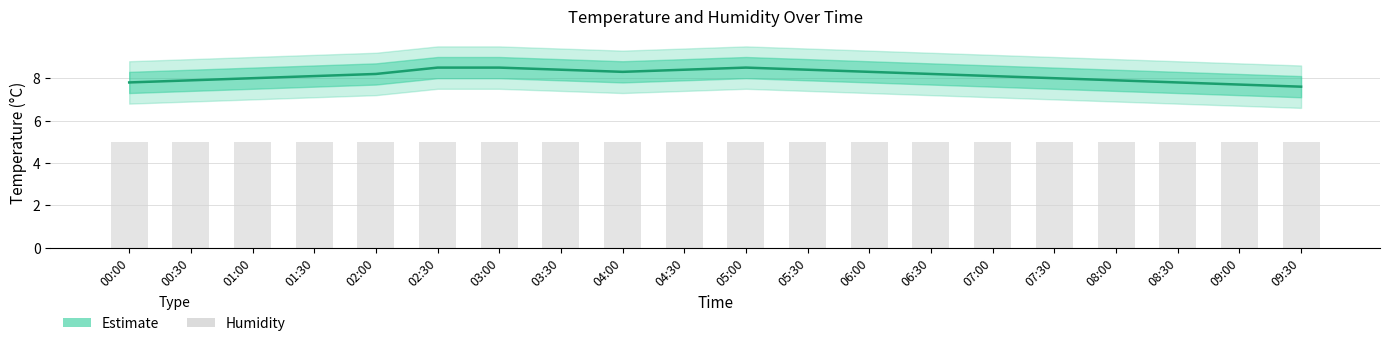

True or false: temperature has a value of 8.5 at 03:00.

True